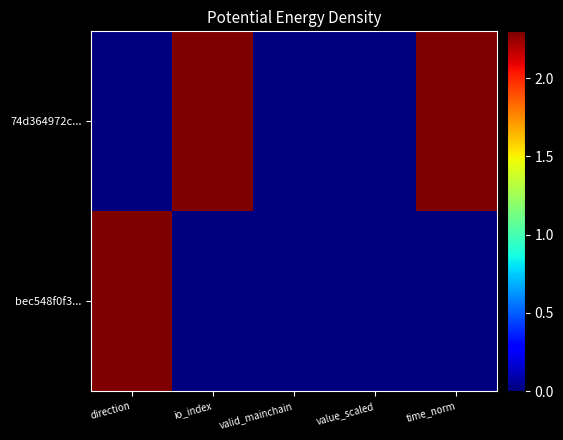

Between valid_mainchain and io_index, which is larger?

io_index